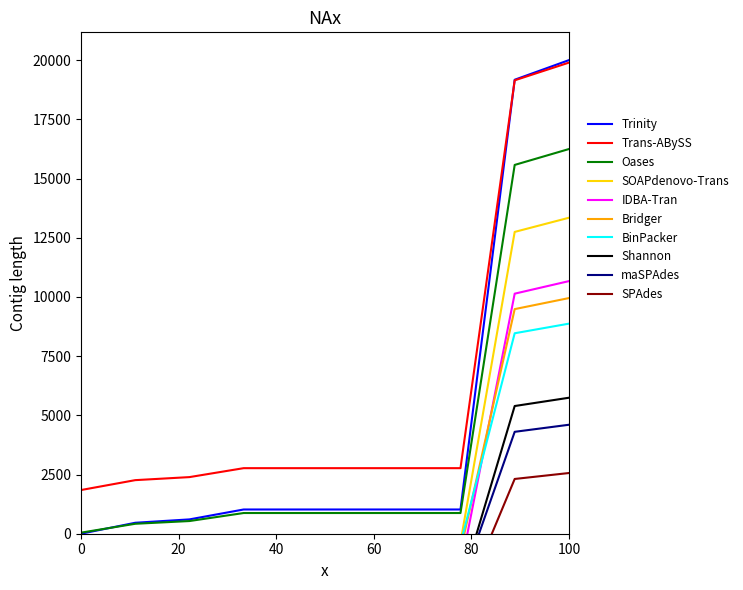

True or false: there are more than 1 points higher than both neighbors.

False